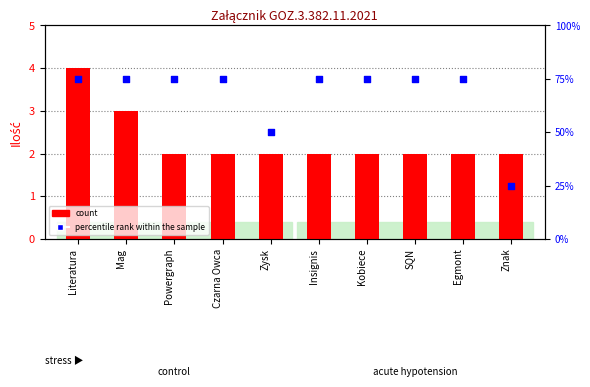

At how many categories does at least one series exceed 19?

10